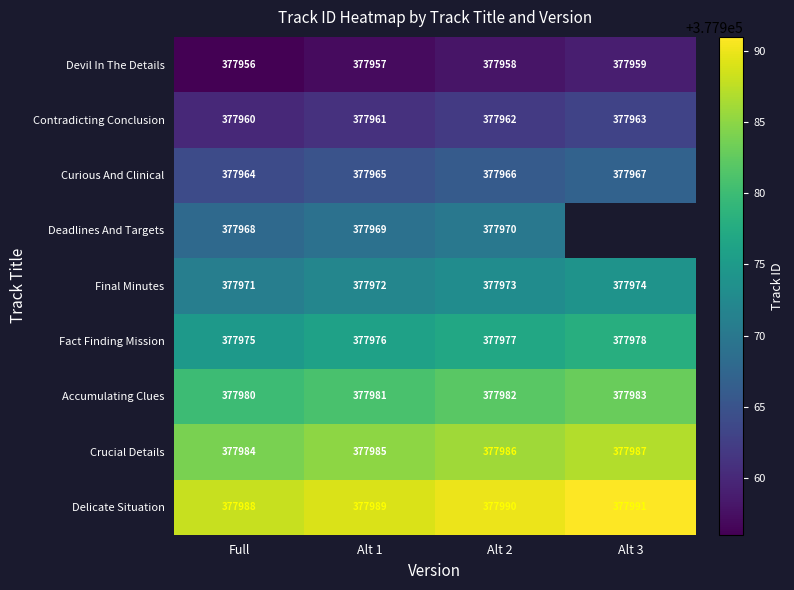

What is the approximate value of Accumulating Clues at Alt 1?

377981